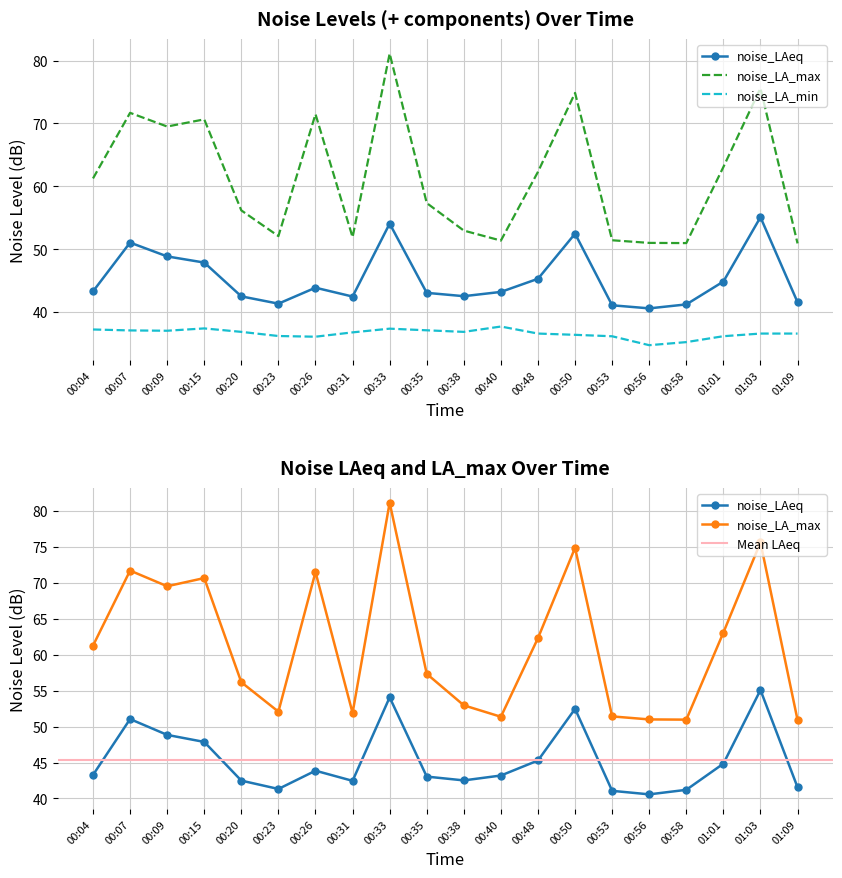

What position from the left is 00:31?

8